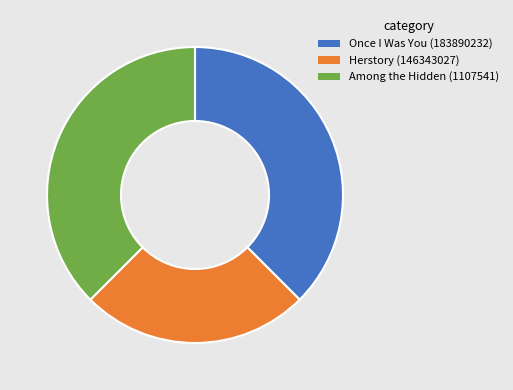

Count the number of slices in the pie.

3